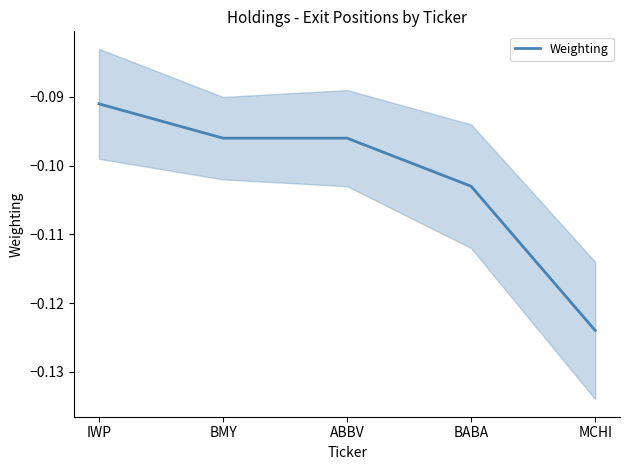

How many series are shown in this chart?

1